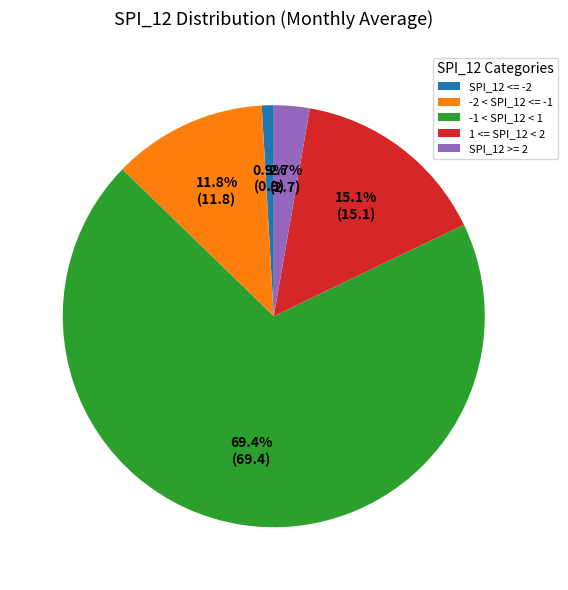

To the nearest percent, what portion does -1 < SPI_12 < 1 represent?

69%